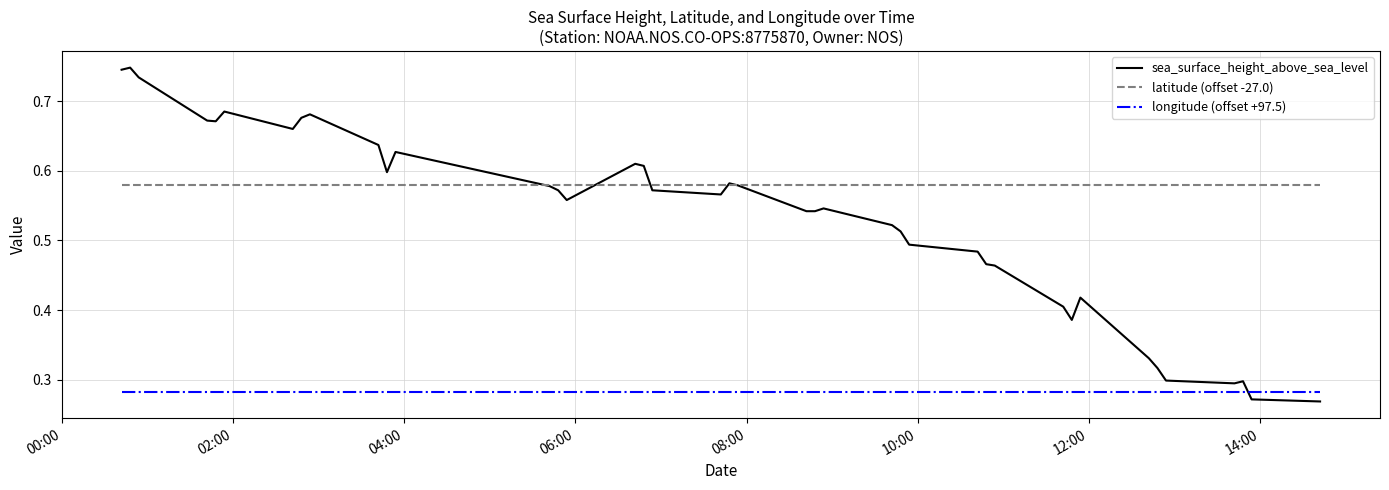

List the series in order of their peak value, highest first.

sea_surface_height_above_sea_level, latitude (offset -27.0), longitude (offset +97.5)